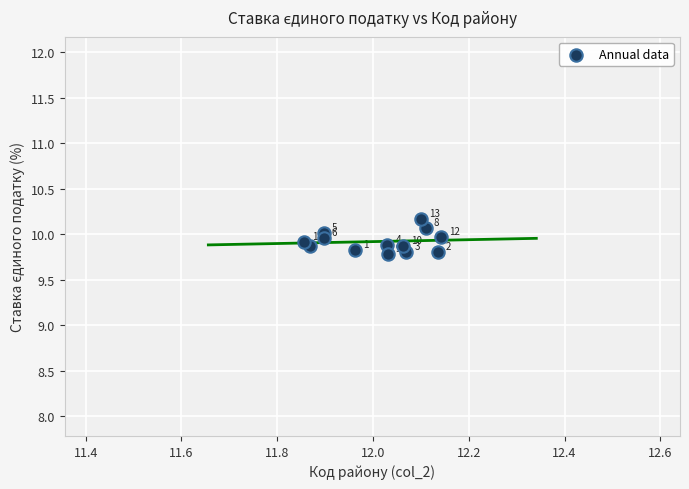

What Y value in the scatter plot is closest to 9?

9.8